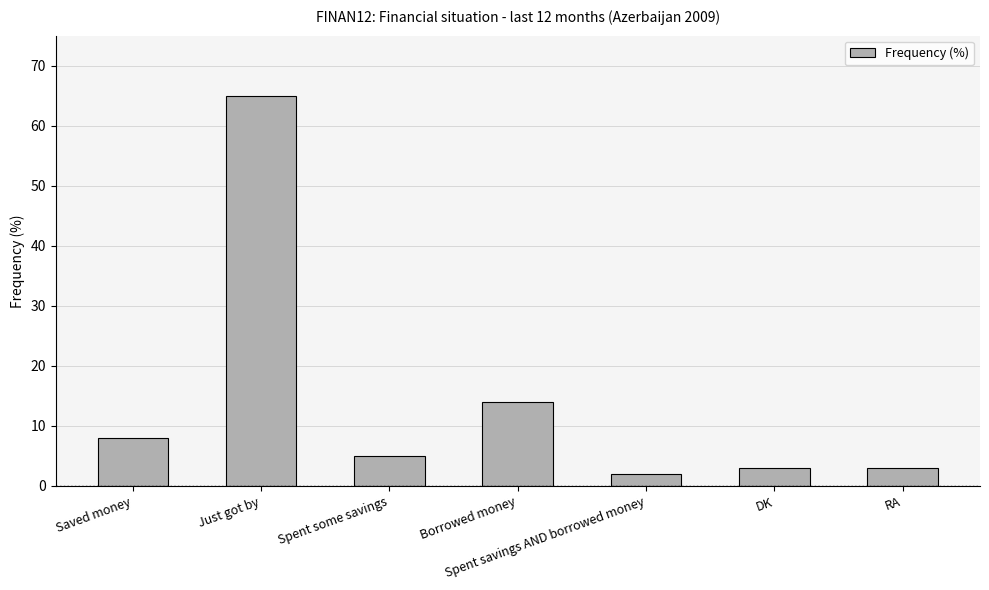

What is the sum of the values at DK and Spent some savings?

8